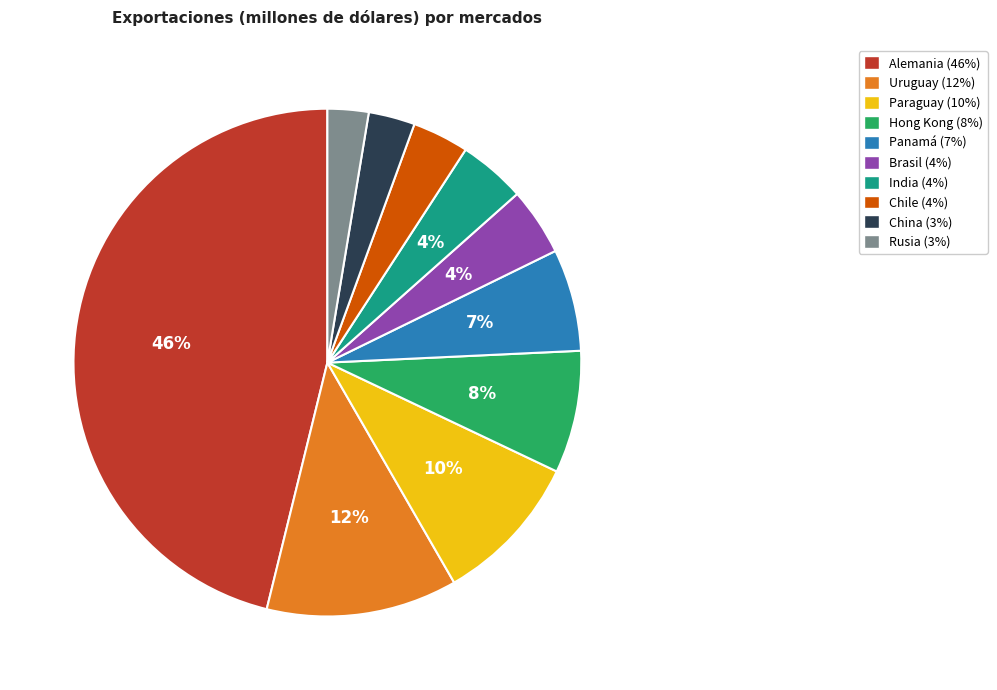

Which slice is the largest?

Alemania